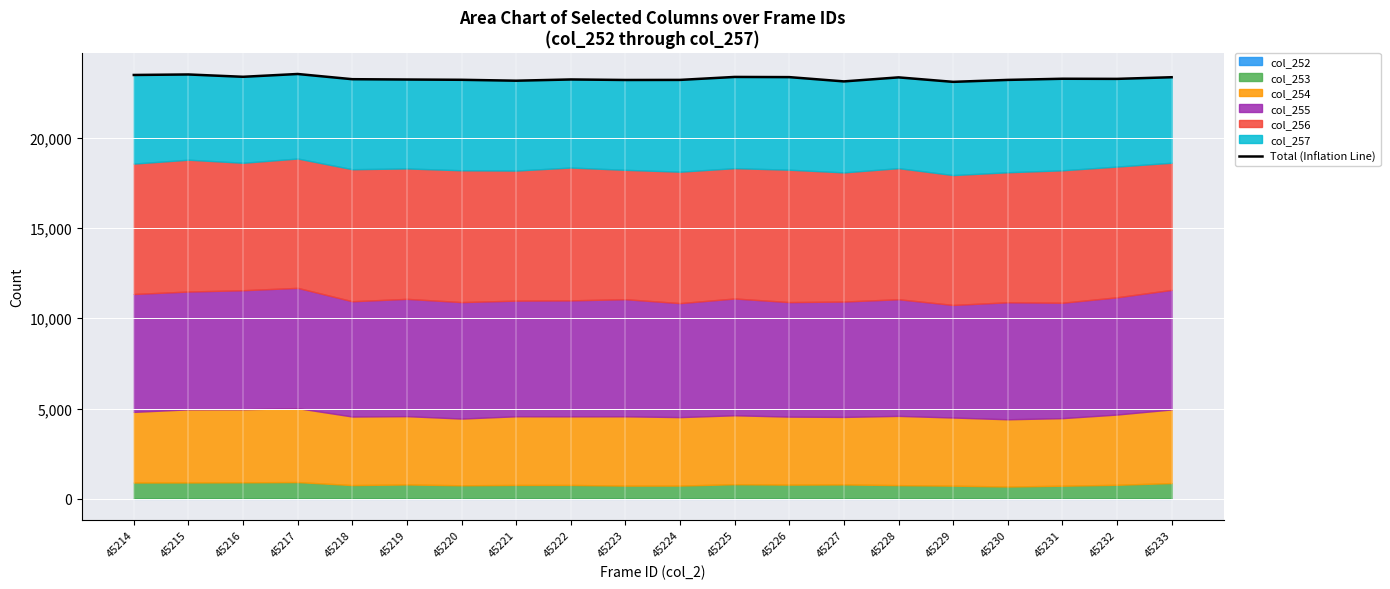

How many interior local valleys (lower than both neighbors) does the data have?

6